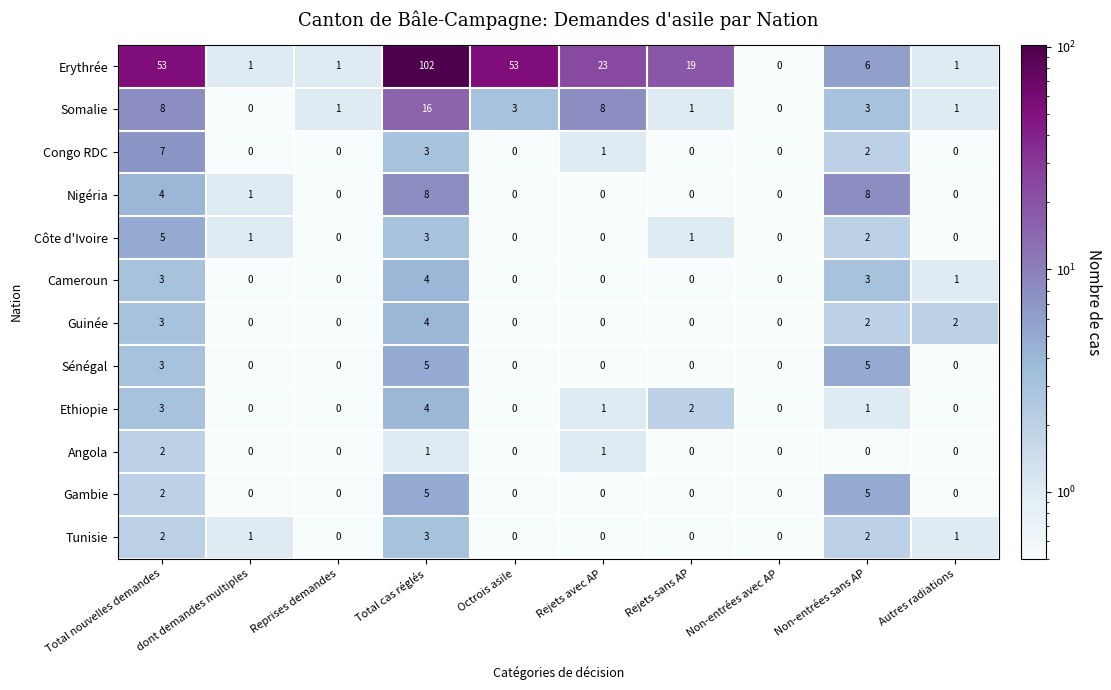

Between Octrois asile and Non-entrées sans AP, which series saw the biggest shift?

Erythrée